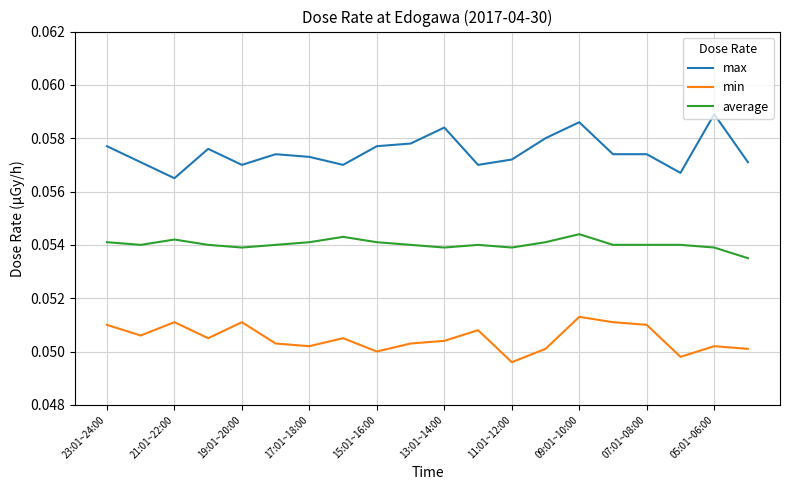

List the series in order of their overall mean, lowest first.

min, average, max